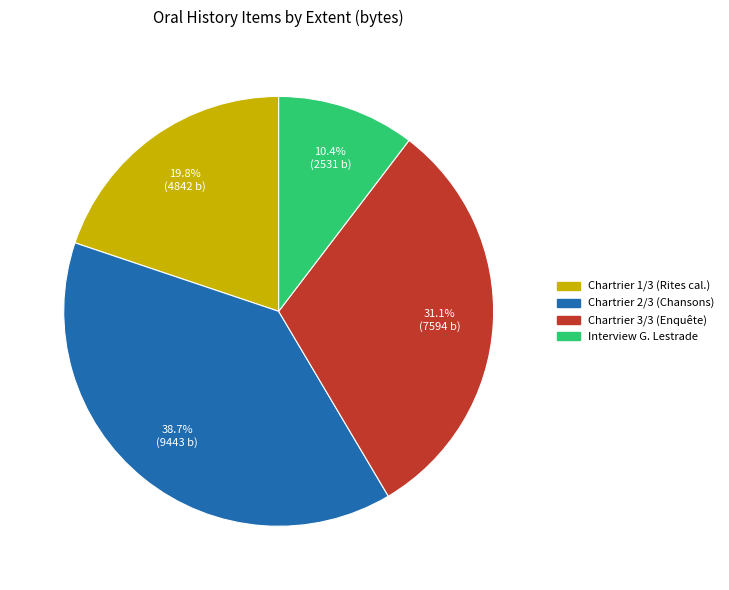

How many segments does this pie chart have?

4